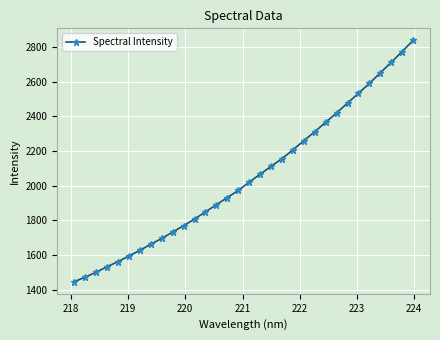

What is the difference between the maximum and minimum values?

1391.5